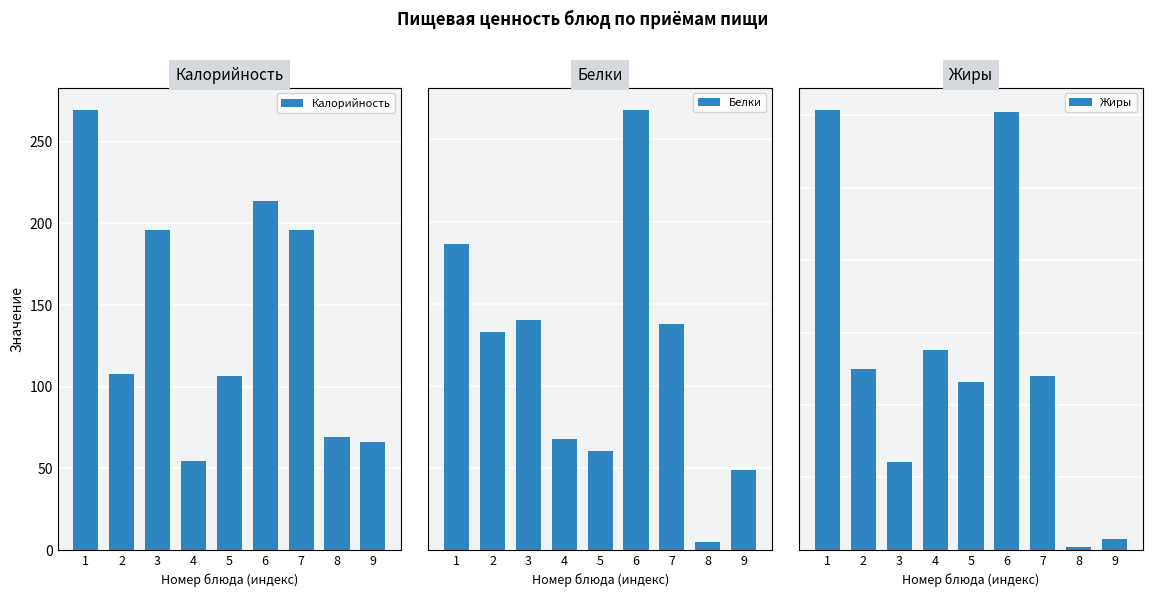

What is the sum of the Калорийность values at 6 and 9?

279.6